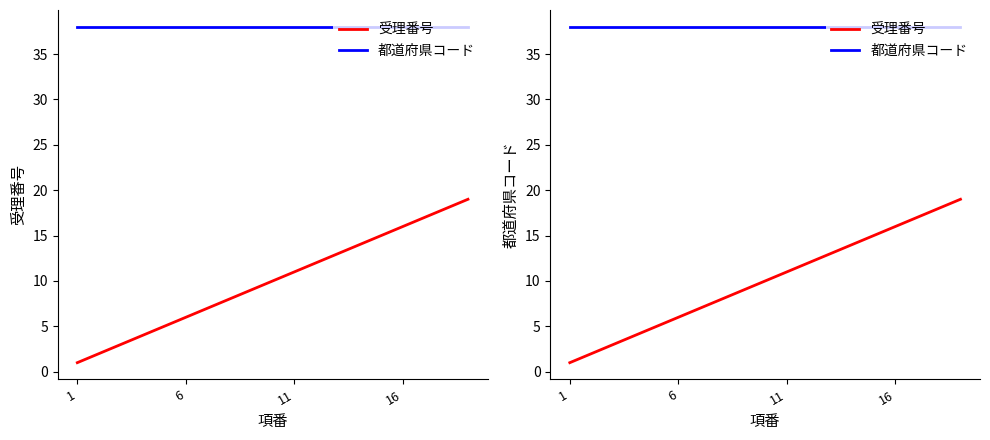

What is the value of the 受理番号 point at the 15th from the left?

15